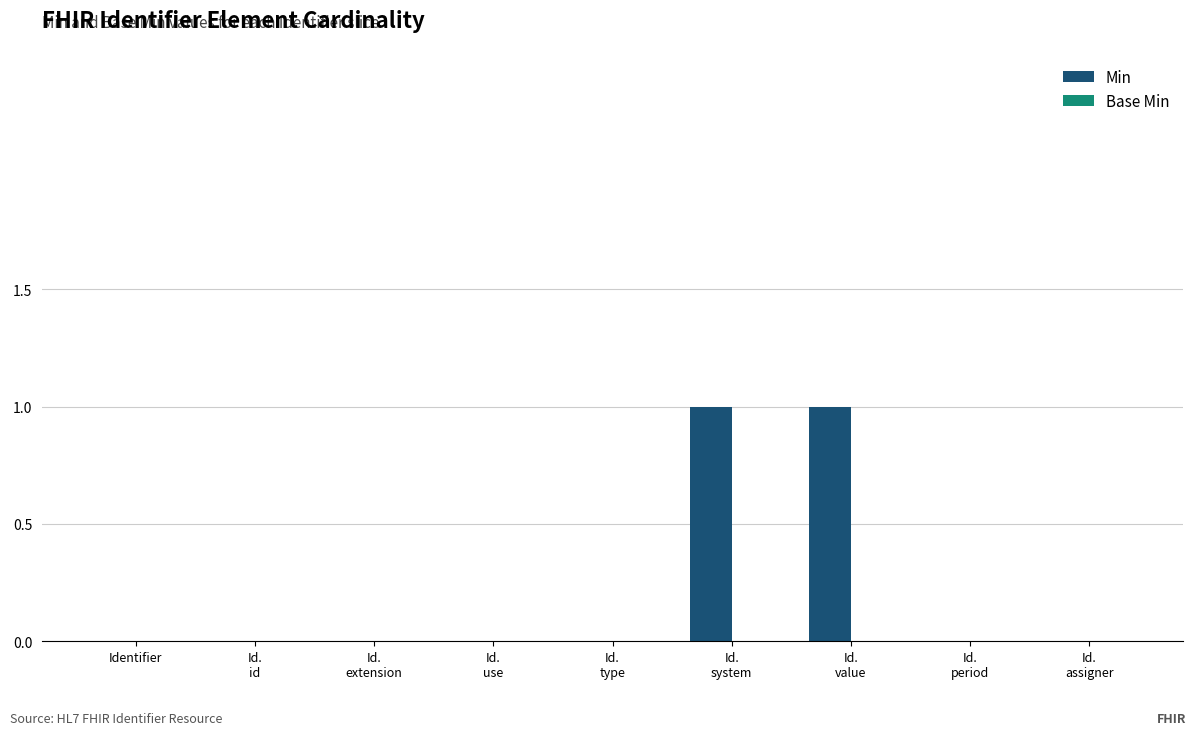

Count the number of data series in this chart.

1